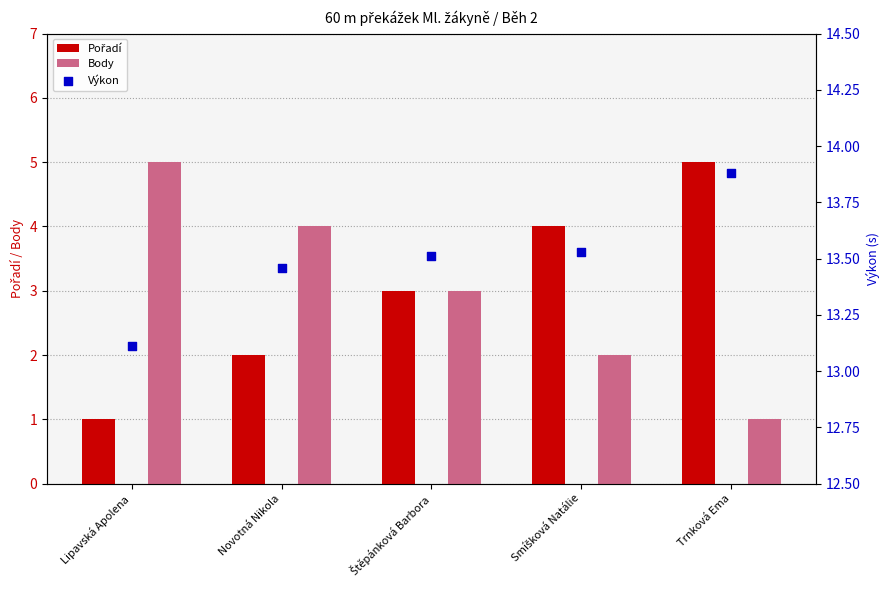

What is the total value across all series at Štěpánková Barbora?

19.5